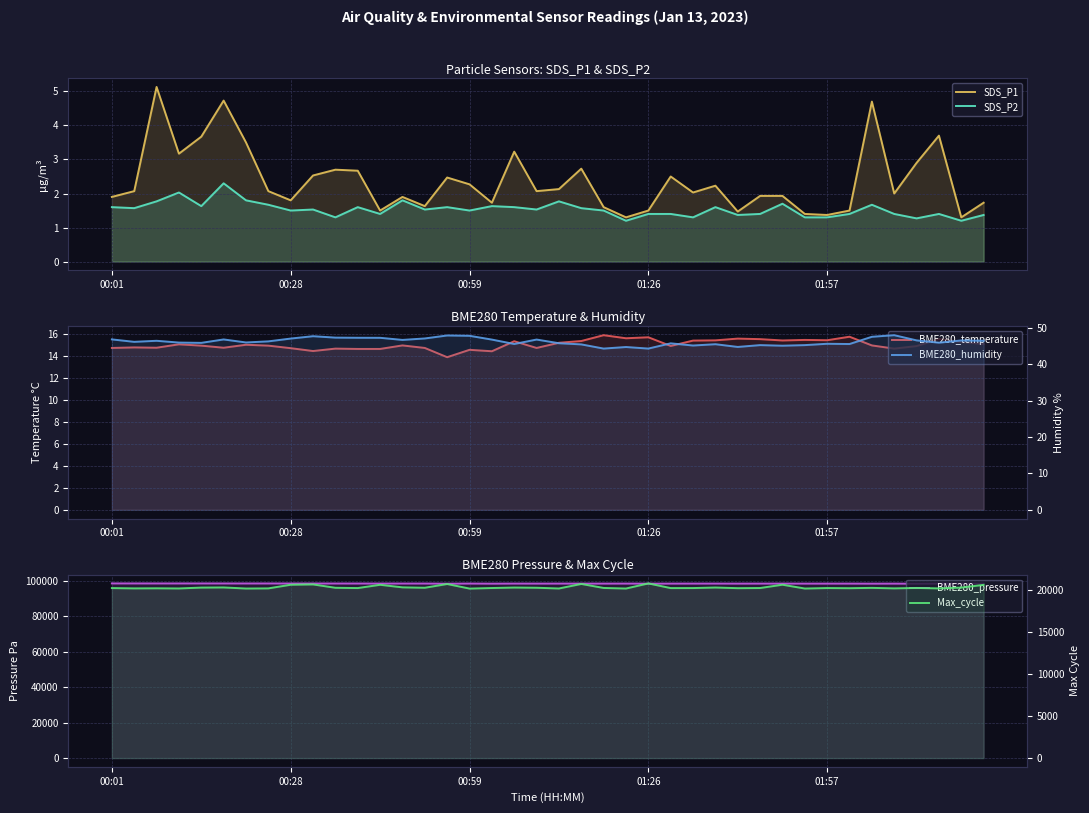

Rank the series at 5 from highest to lowest value.

BME280_pressure, Max_cycle, BME280_humidity, BME280_temperature, SDS_P1, SDS_P2